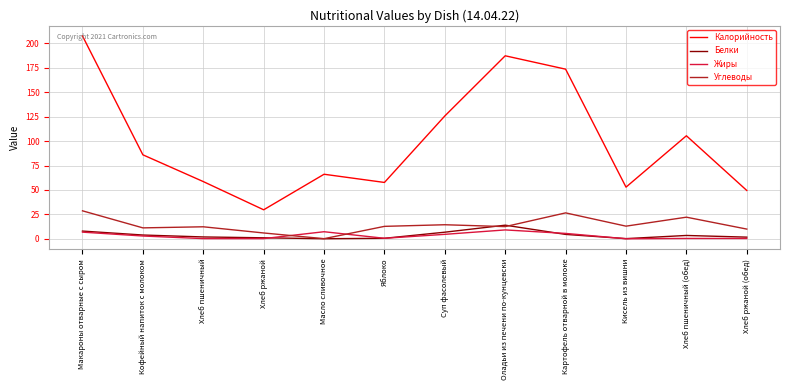

What is the spread (max minus min) of values at Кофейный напиток с молоком?

83.1